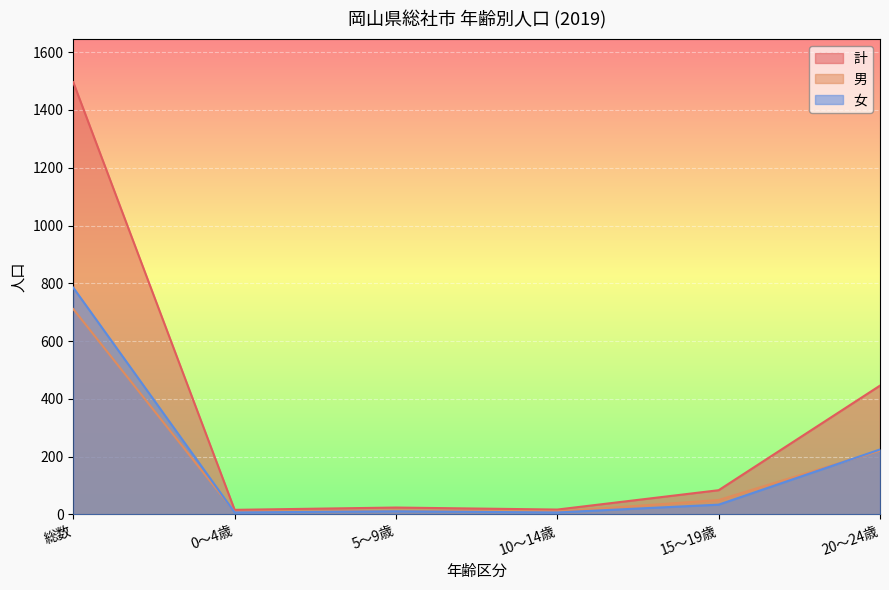

Where is the first local maximum for 計?

5～9歳